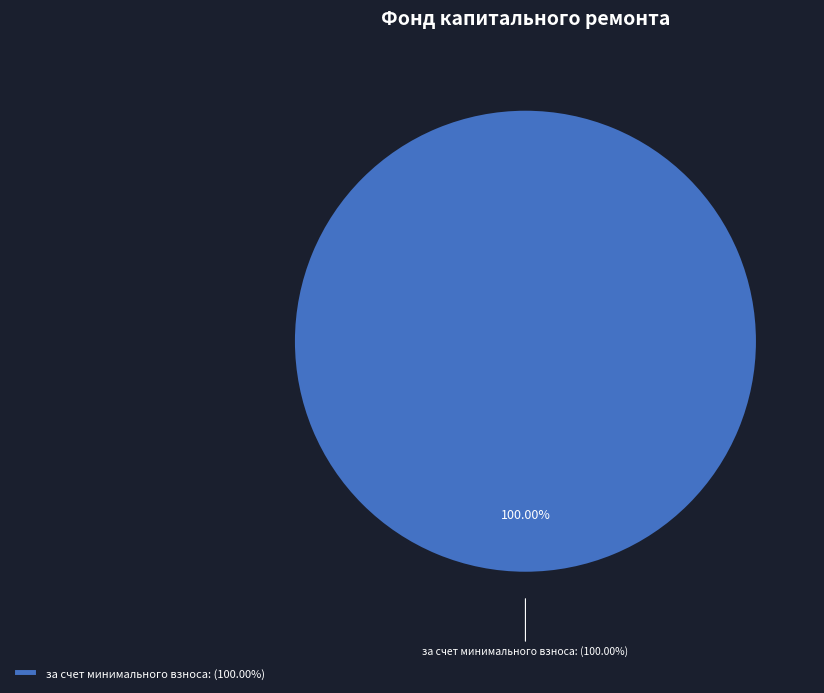

The за счет минимального взноса slice represents 90% of the pie. True or false?

False